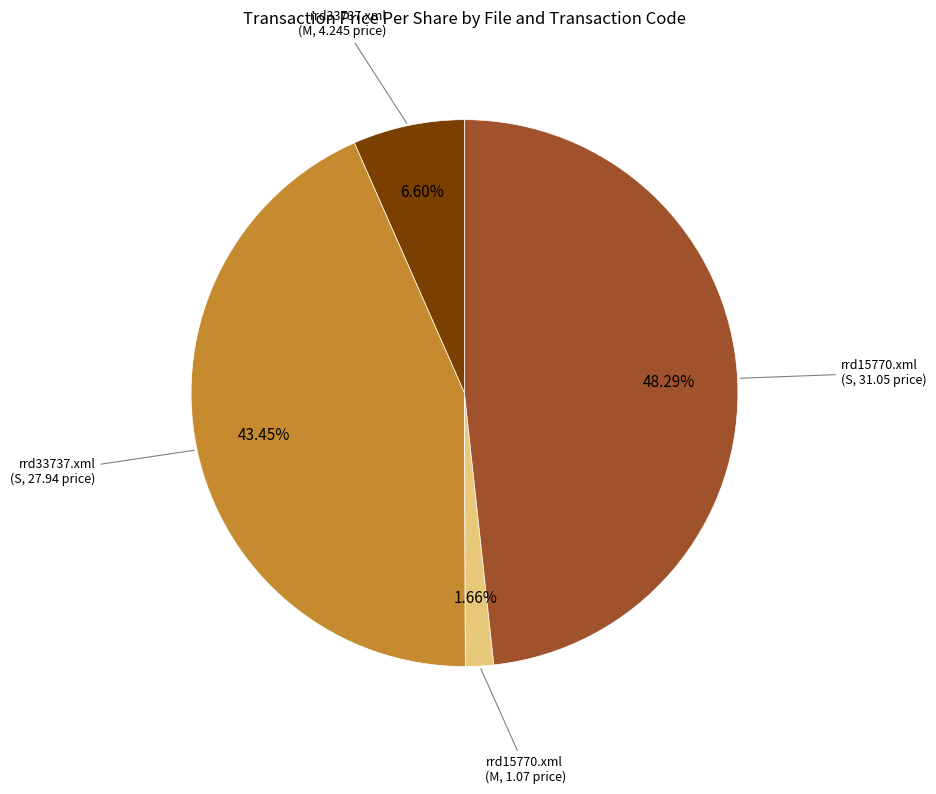

Does any single category account for the majority?

No